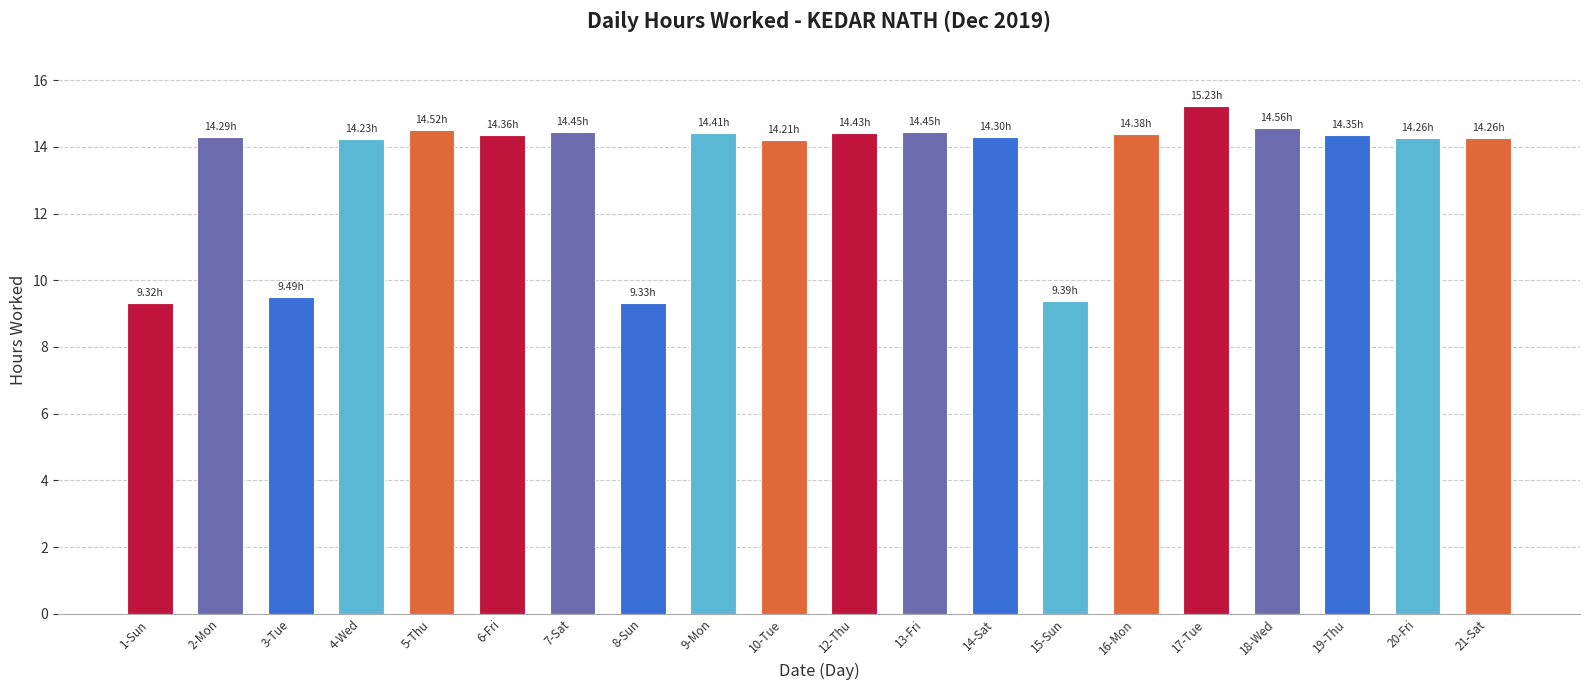

What is the value of the 11th bar from the left?

14.4